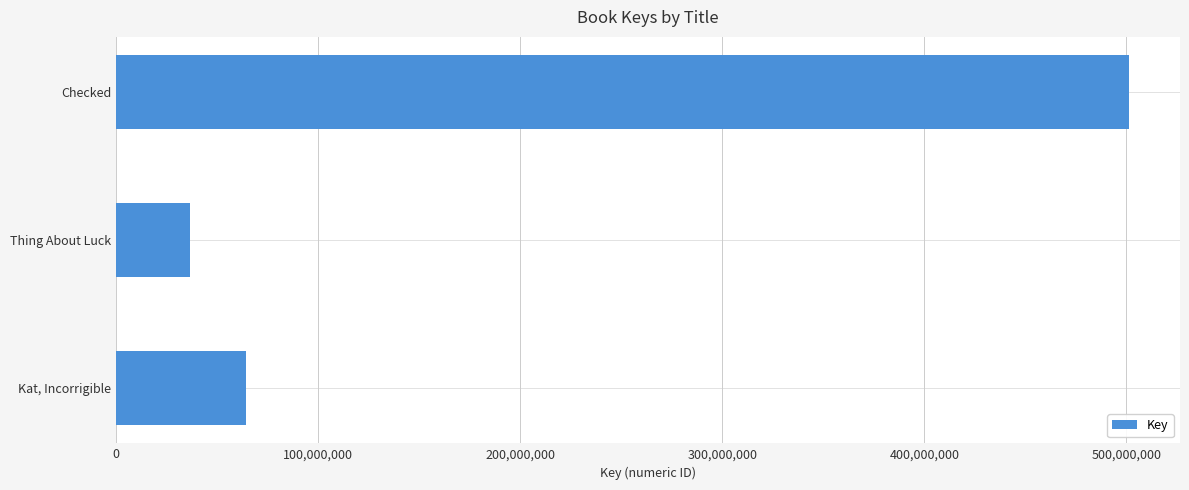

Where is the data nearest to the value 268993668?

Kat, Incorrigible